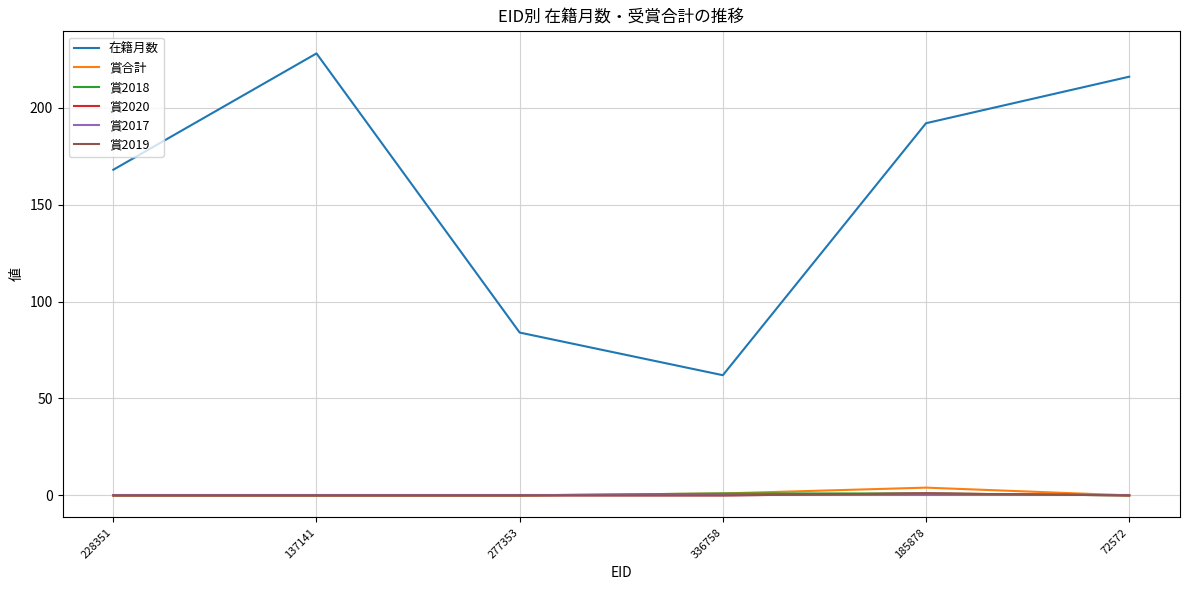

Does the chart have visible grid lines?

Yes